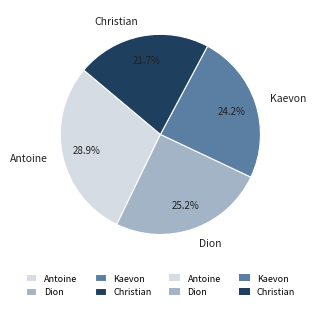

Do Kaevon and Antoine together represent more than half of the pie?

Yes